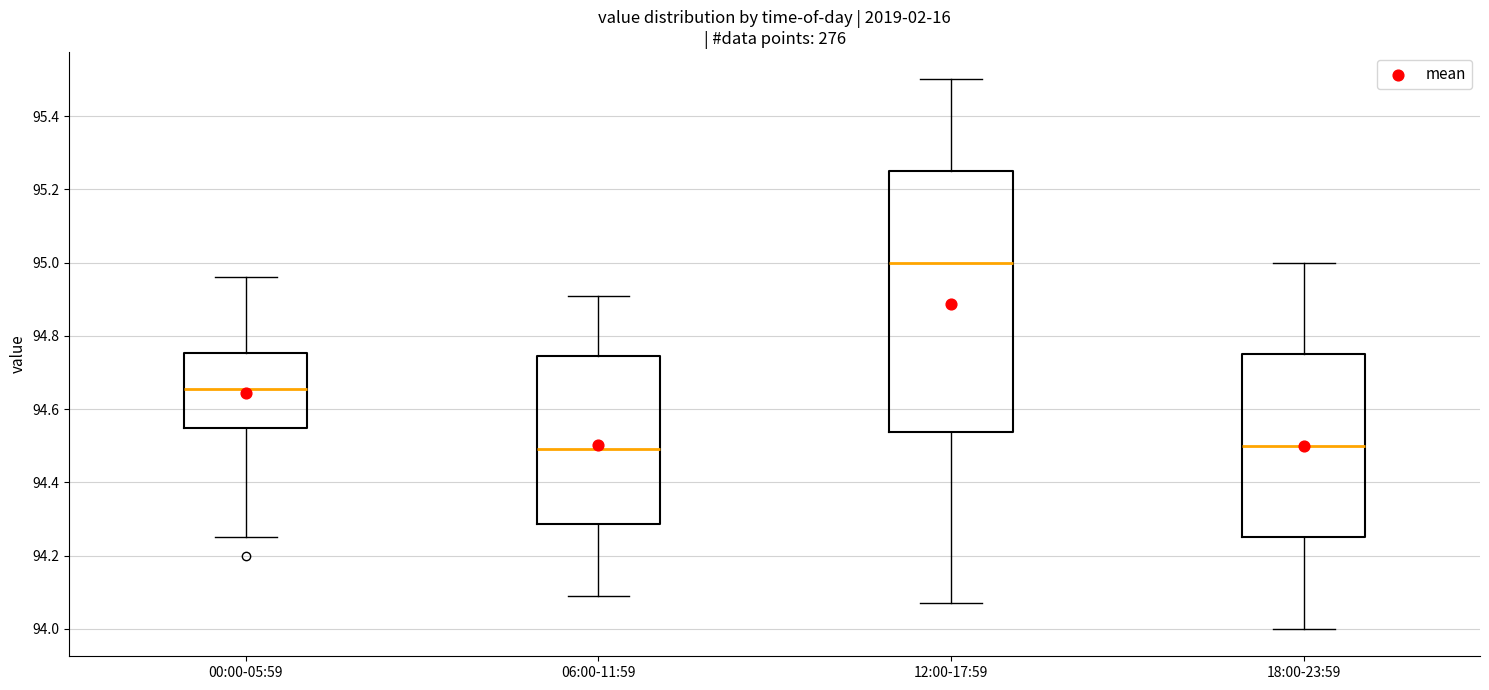

Reading left to right, read every box against the y-axis: the position of its median line, the range the box covers, and the ends of its whiskers. The values are not printed on the chart, so give them approximately, as read against the axis.

00:00-05:59: median 94.66, box 94.54 to 94.76, whiskers 94.26 to 94.96
06:00-11:59: median 94.50, box 94.28 to 94.74, whiskers 94.10 to 94.92
12:00-17:59: median 95.00, box 94.54 to 95.26, whiskers 94.08 to 95.50
18:00-23:59: median 94.50, box 94.26 to 94.76, whiskers 94.00 to 95.00